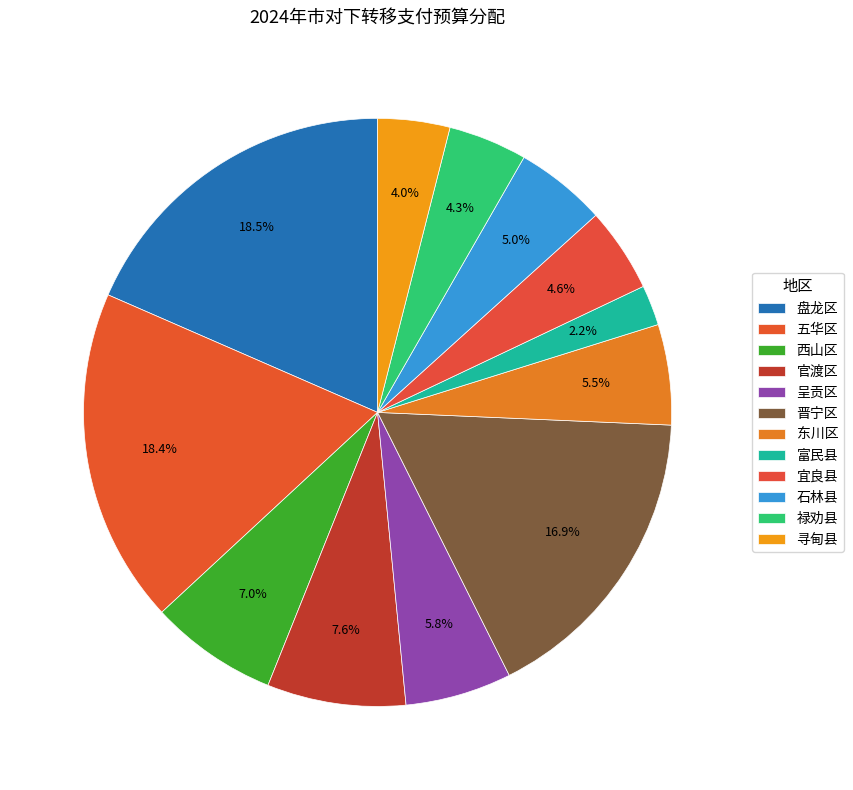

To the nearest percent, what is the combined percentage of 宜良县 and 禄劝县?

9%